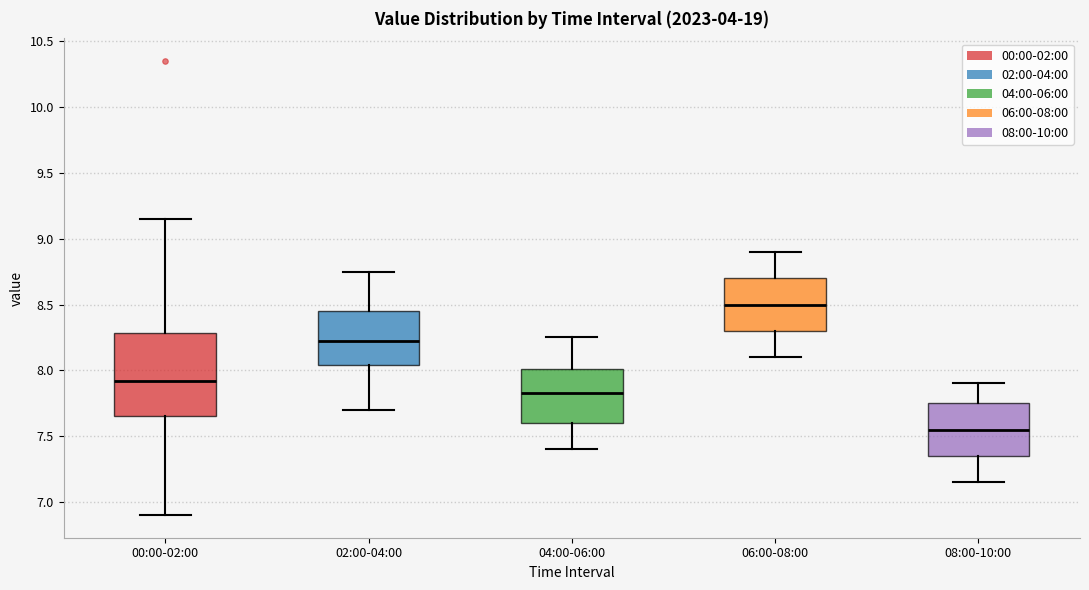

Which box is the tallest, from its lower edge to its upper edge?

00:00-02:00